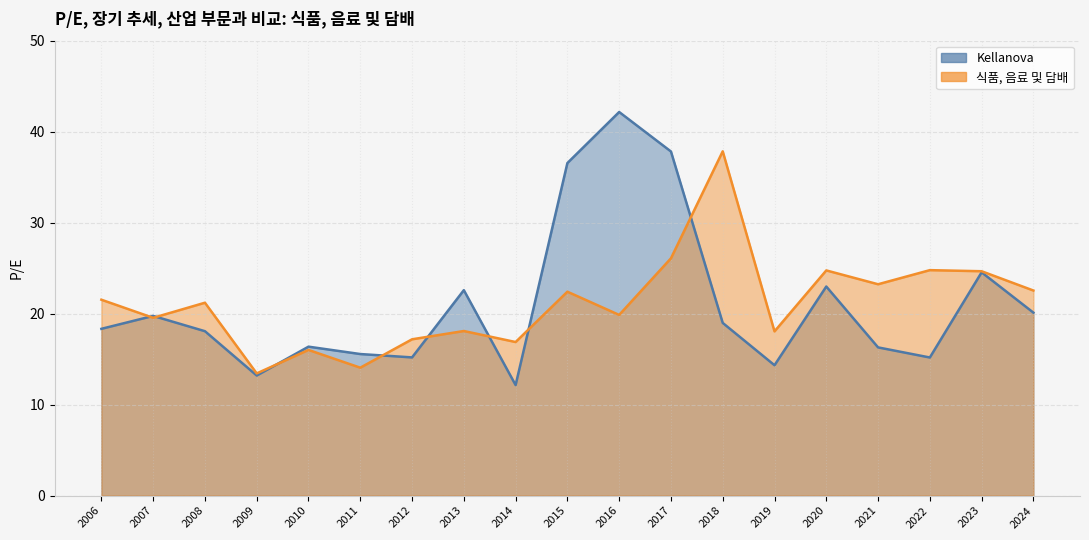

What position from the left is 2016-02-24?

11